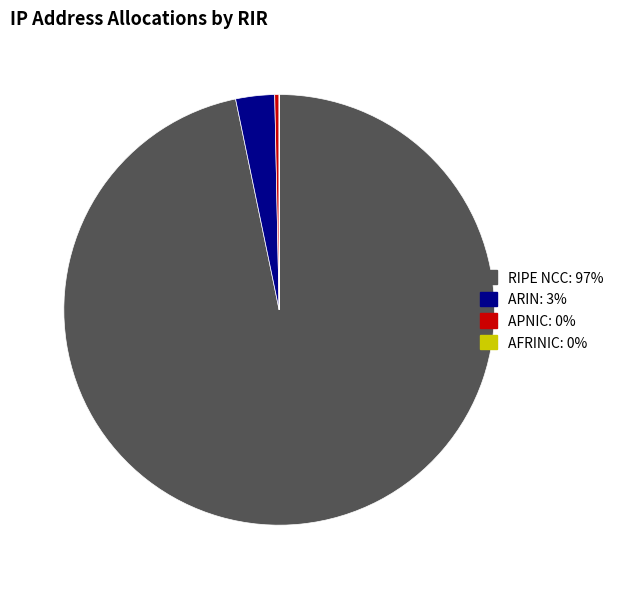

Which slice represents more than half of the pie?

RIPE NCC